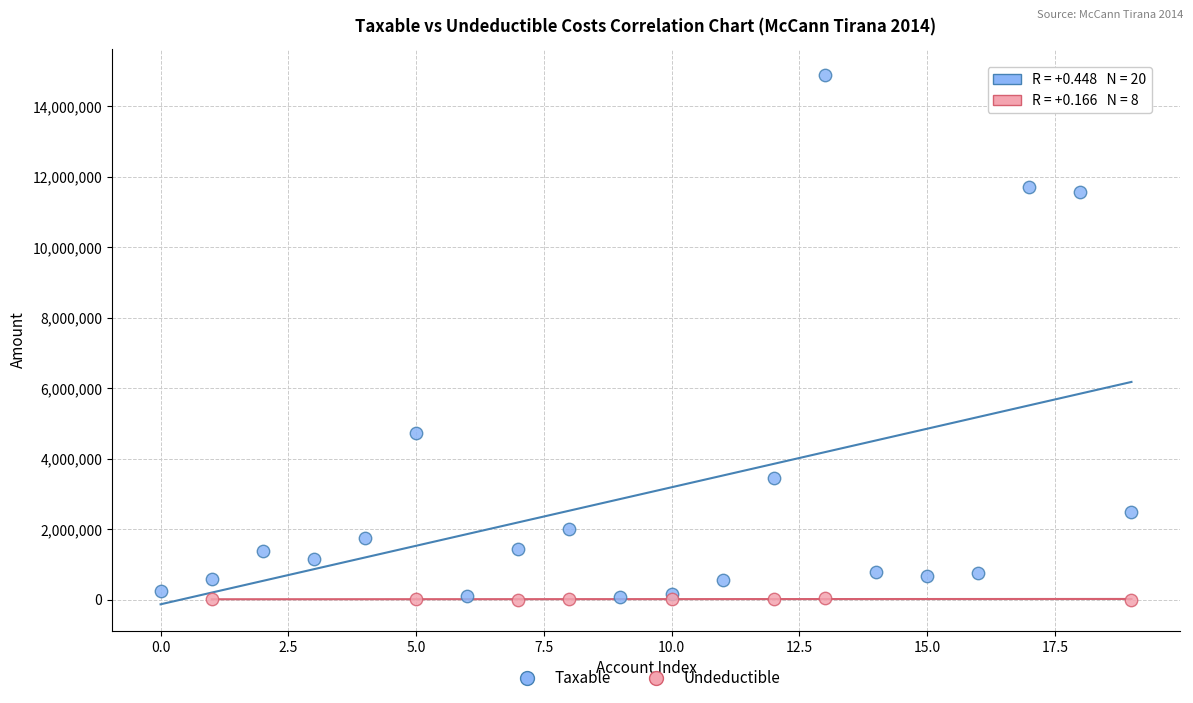

Which series has the largest Y range (max minus min)?

Taxable